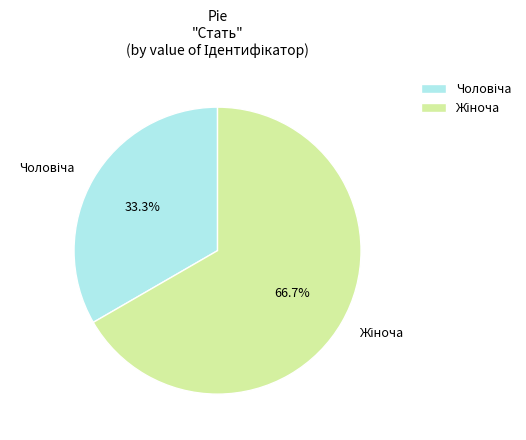

Is there a majority slice in this chart?

Yes